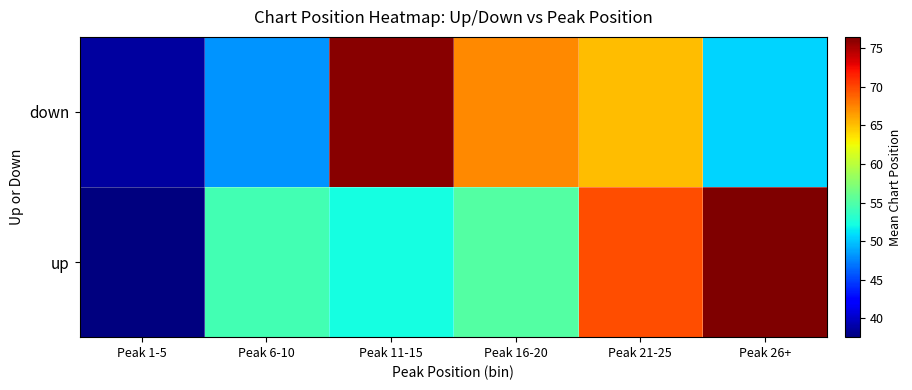

What is the spread (max minus min) of values at Peak 11-15?

23.9